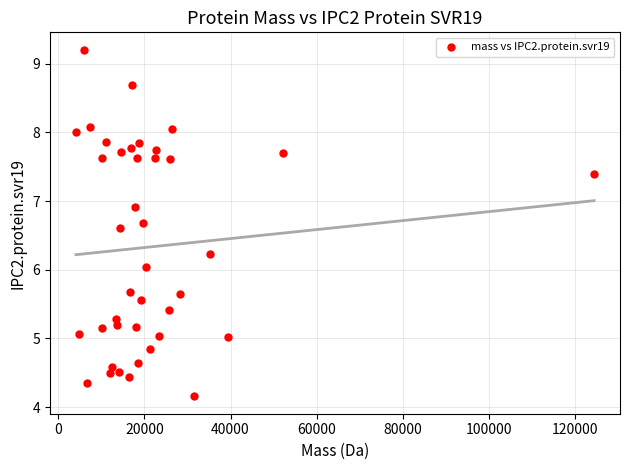

What is the range of X values (max minus min)?

120255.8